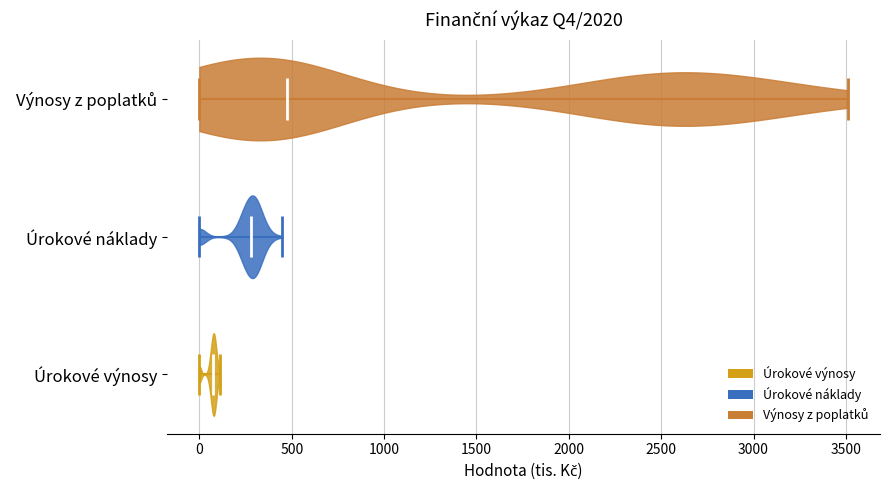

Where does the median line of the violin for Úrokové výnosy sit on the x-axis? The values are not printed on the chart, so give them approximately, as read against the axis.

100